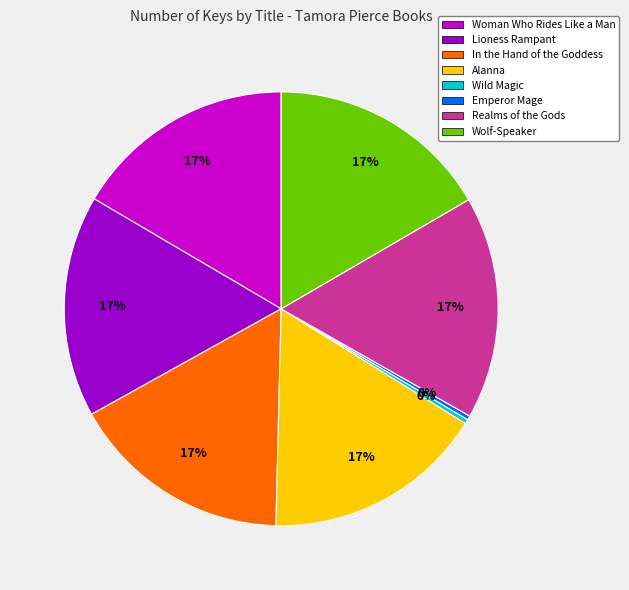

Does Wolf-Speaker represent more than half of the total?

No